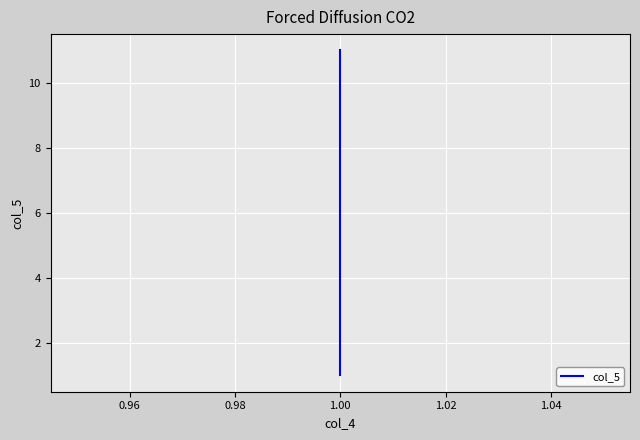

True or false: the data has more than 1 interior local peaks.

False